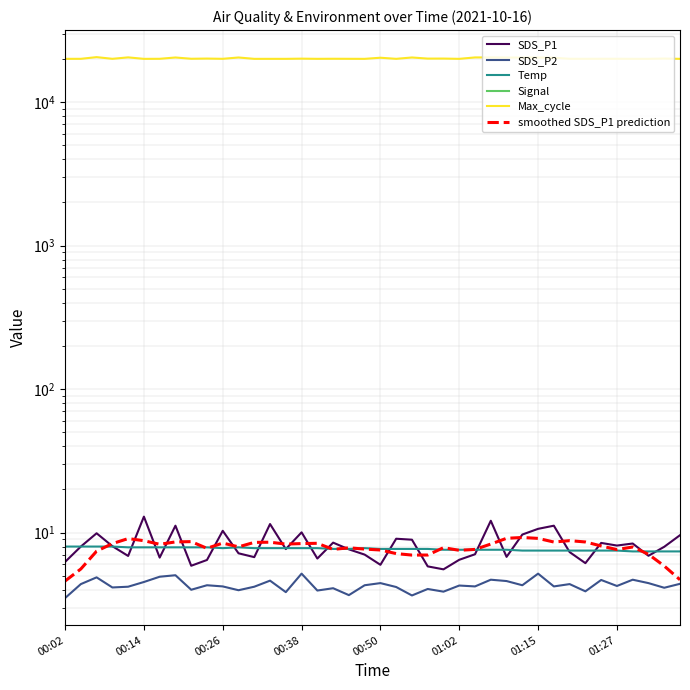

True or false: Signal and SDS_P2 cross at least once.

False